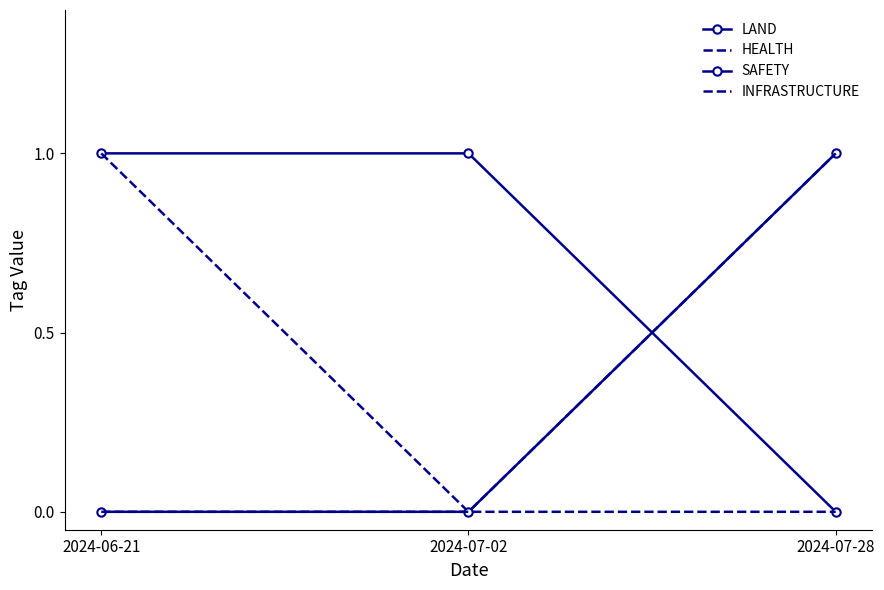

Which series has the largest total across all categories?

LAND